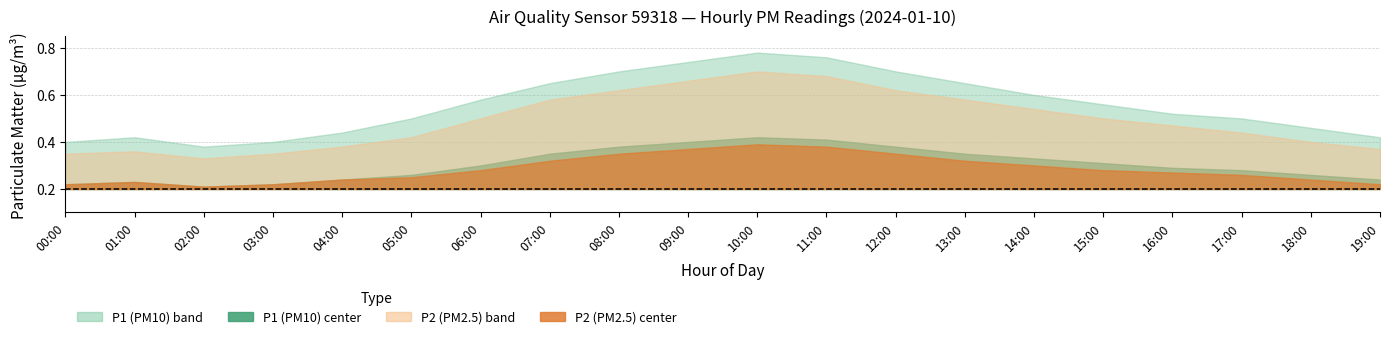

At which category is the sum across all series the highest?

10:00